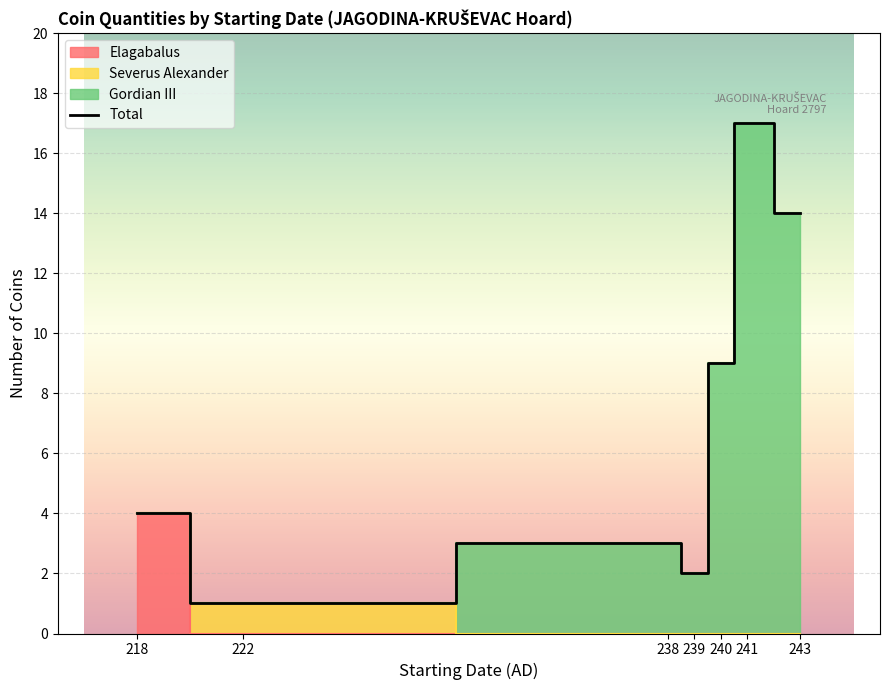

What is the difference between the maximum and second lowest values?

15